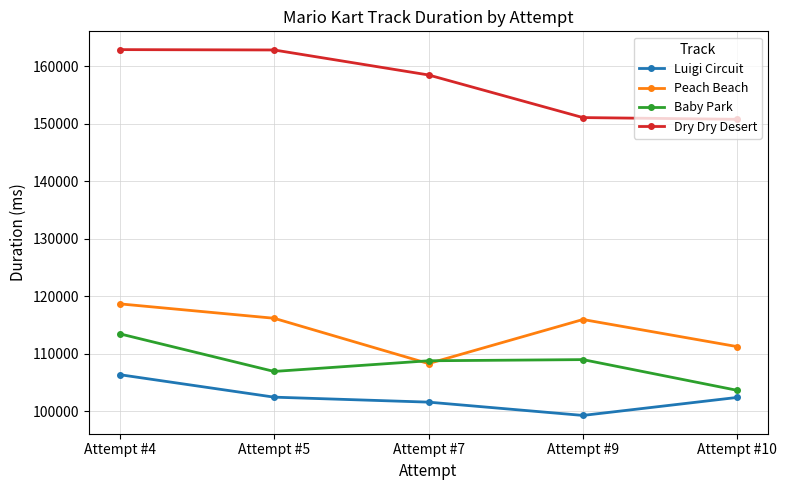

What are all the series names shown in the legend?

Luigi Circuit, Peach Beach, Baby Park, Dry Dry Desert